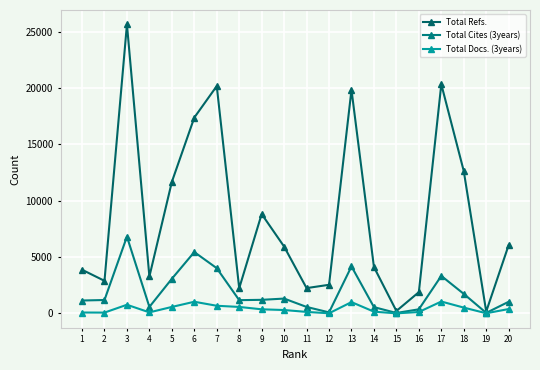

Is this an area chart (filled region under the line)?

No